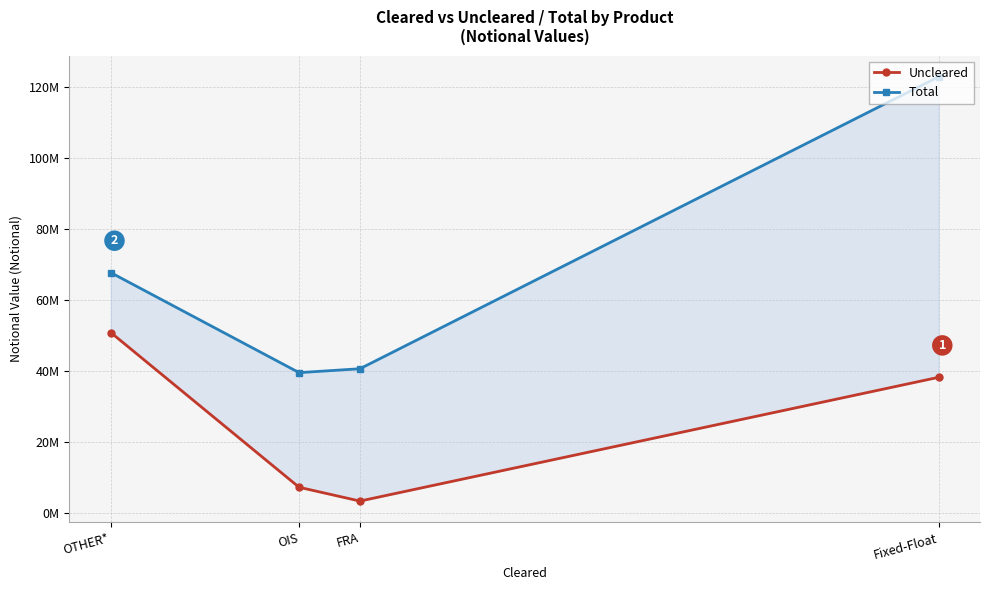

Which series has the largest range (max minus min)?

Total